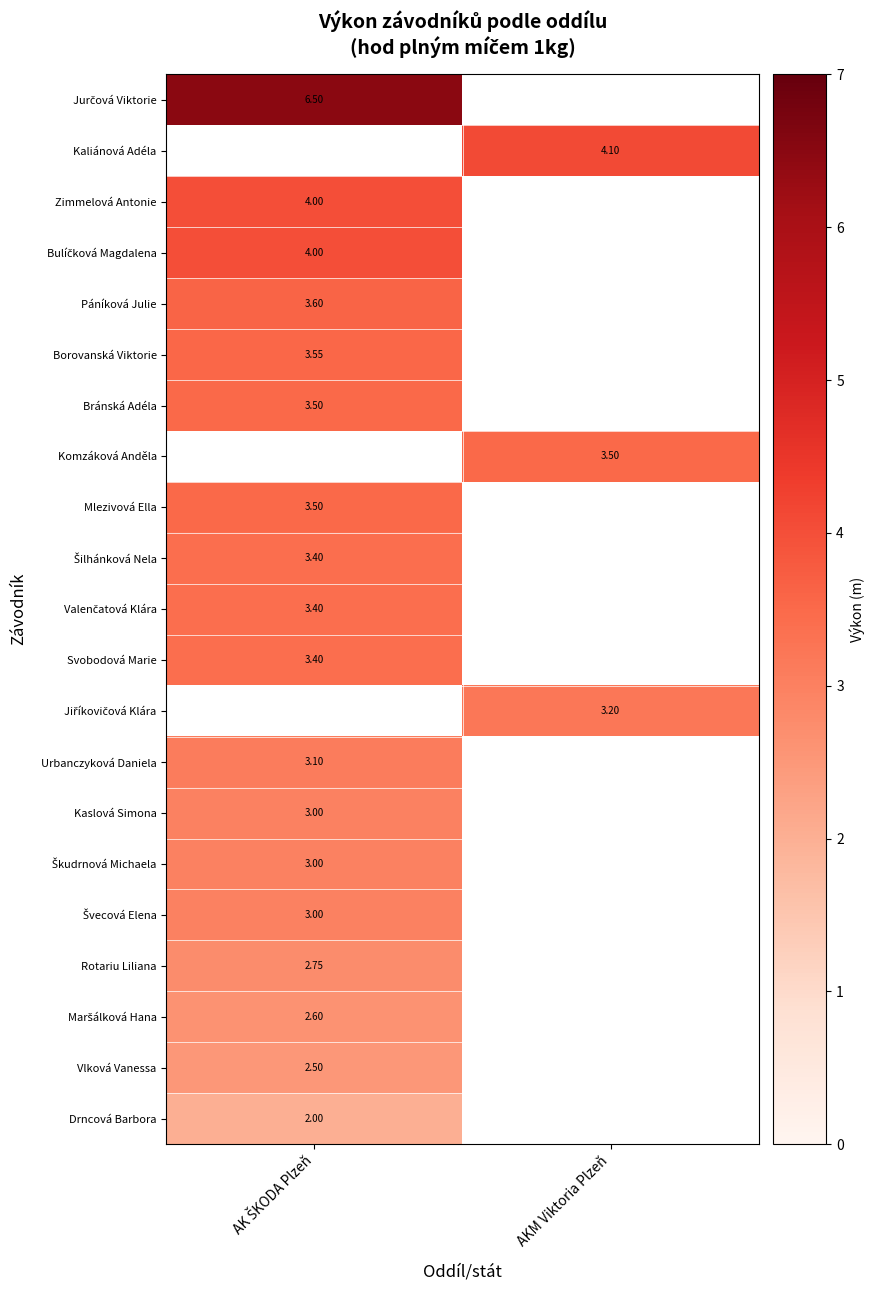

Rank the categories by Vlková Vanessa value from highest to lowest.

AK ŠKODA Plzeň, AKM Viktoria Plzeň